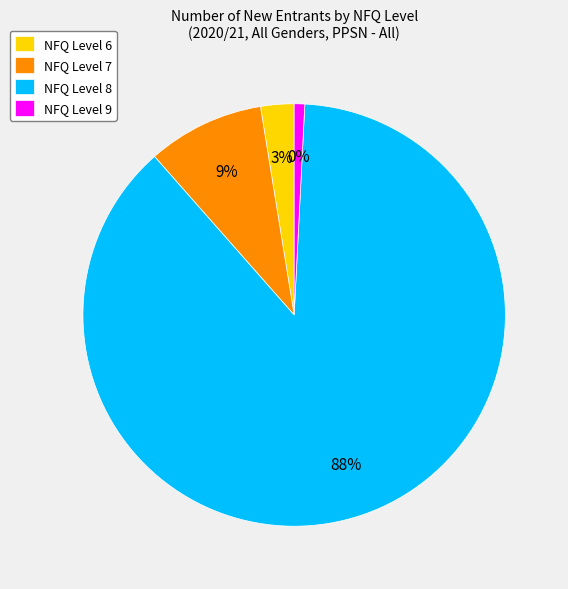

Which category has the biggest portion of the pie?

NFQ Level 8